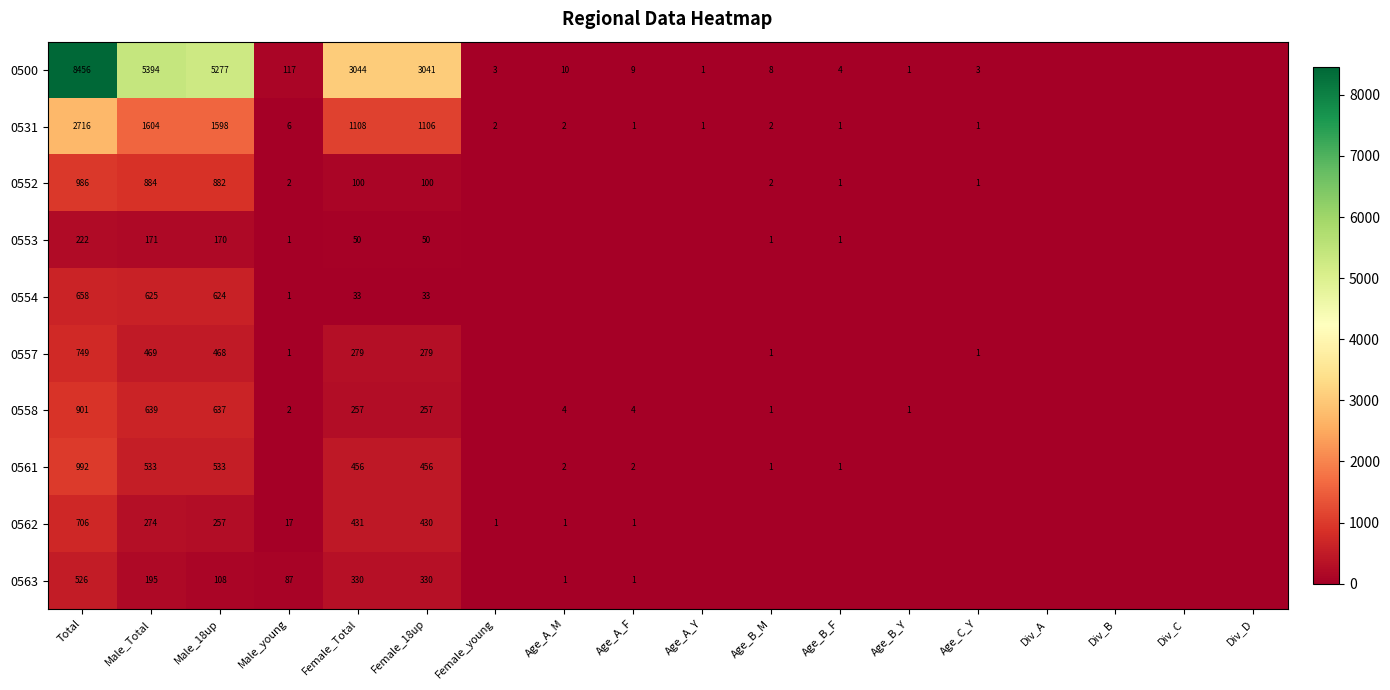

What is the greatest value displayed?

8456